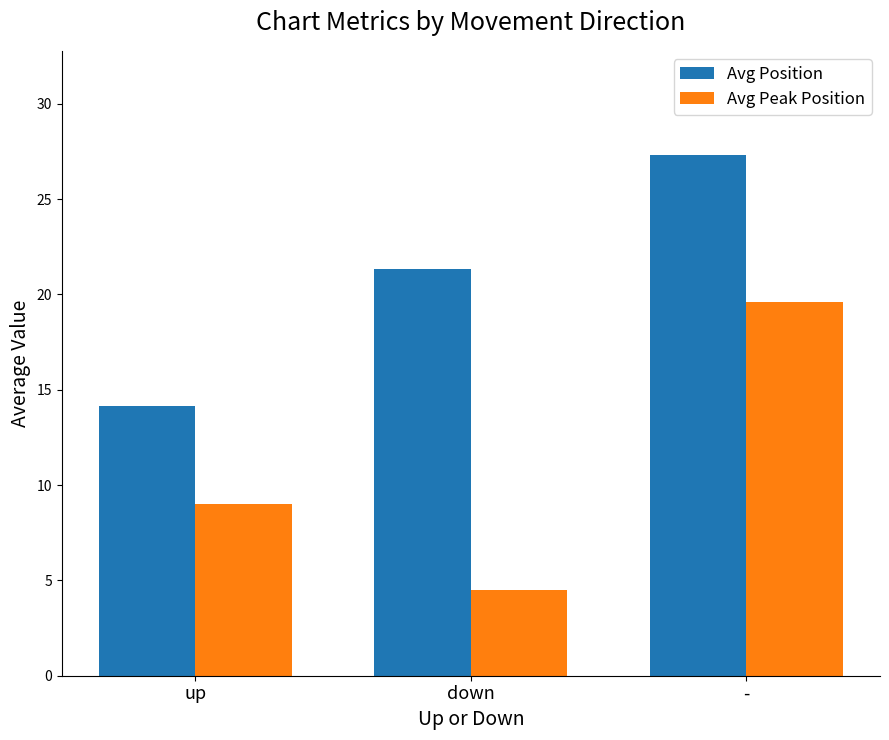

Rank the series by their average value, from lowest to highest.

Avg Peak Position, Avg Position